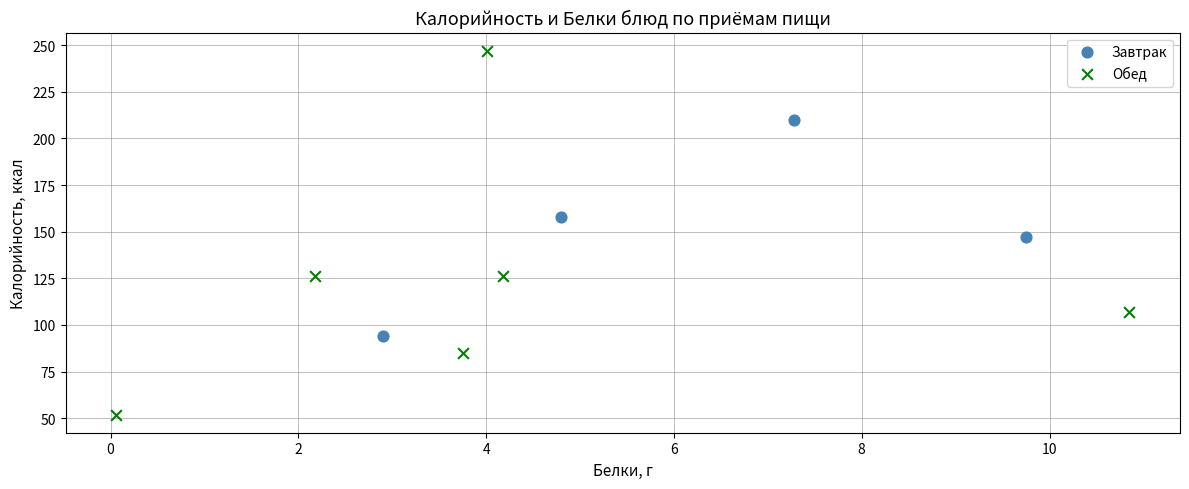

Which series contains the highest Y value?

Обед